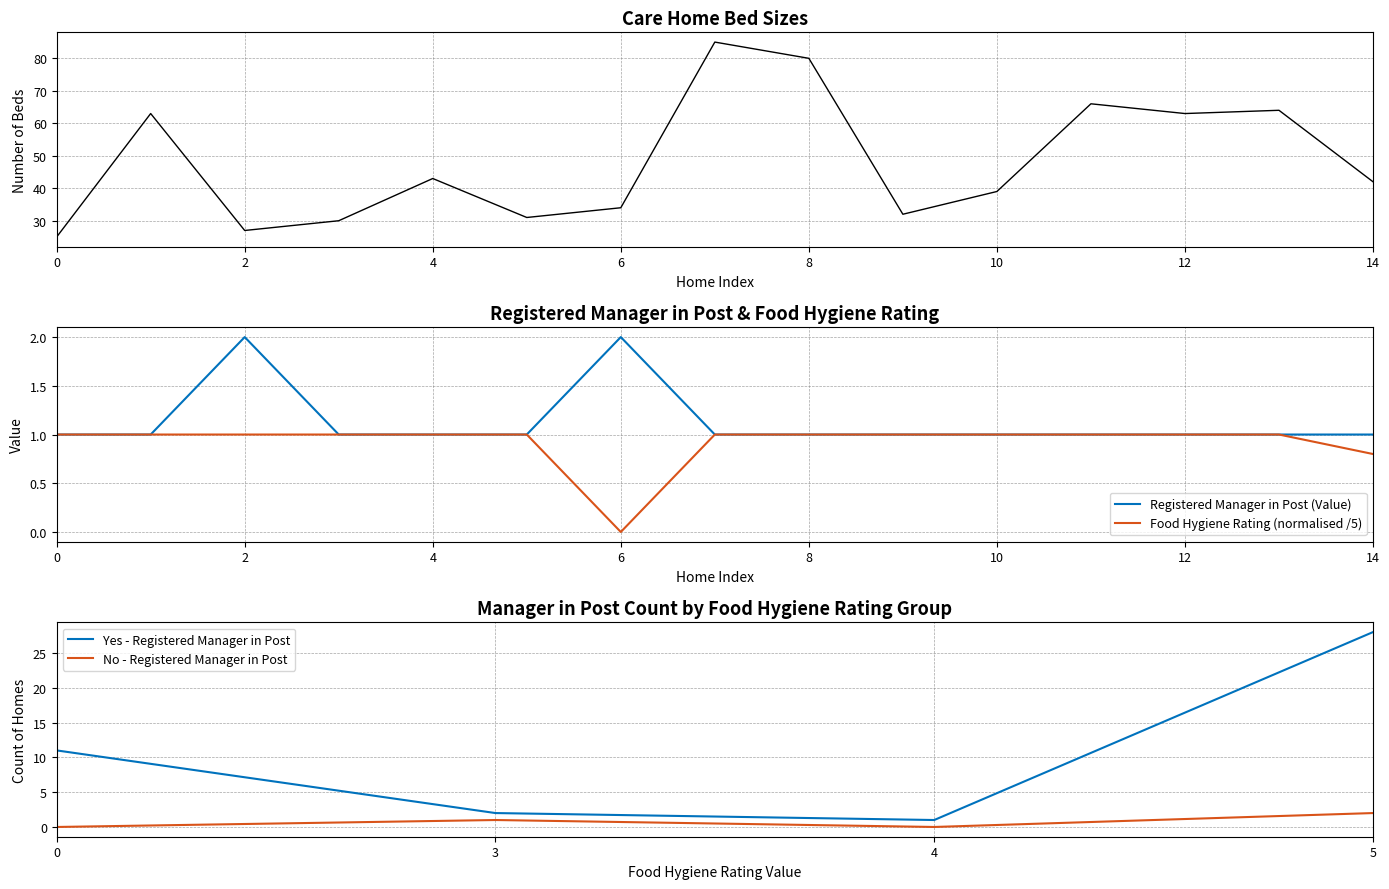

How many interior local peaks (higher than both neighbors) does the data have?

2